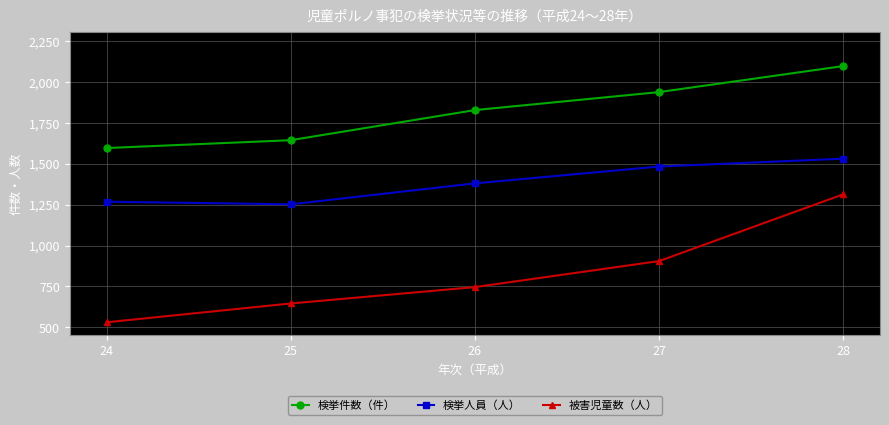

At 26, list the series in order from smallest to largest.

被害児童数（人）, 検挙人員（人）, 検挙件数（件）